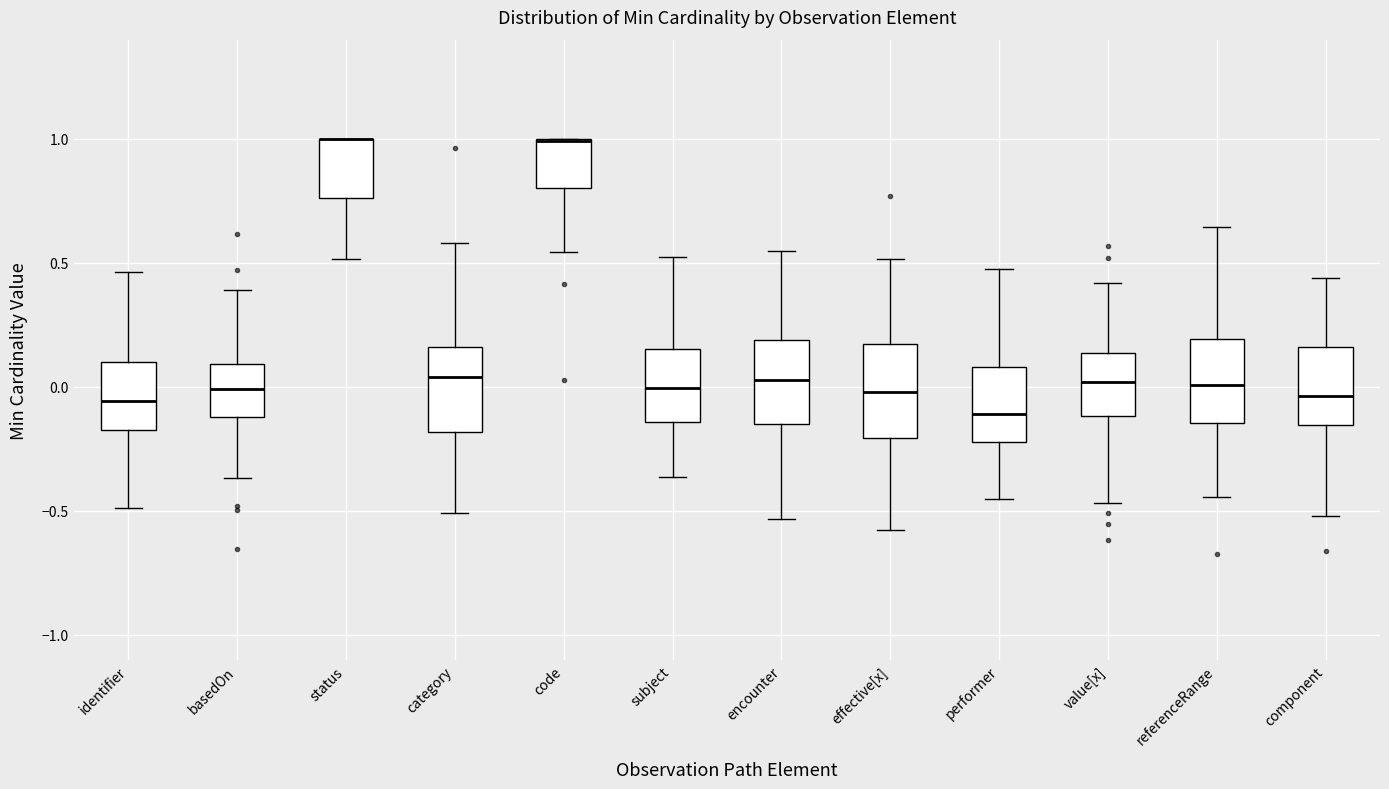

Where is the upper edge of the box for component on the y-axis? The values are not printed on the chart, so give them approximately, as read against the axis.

0.15